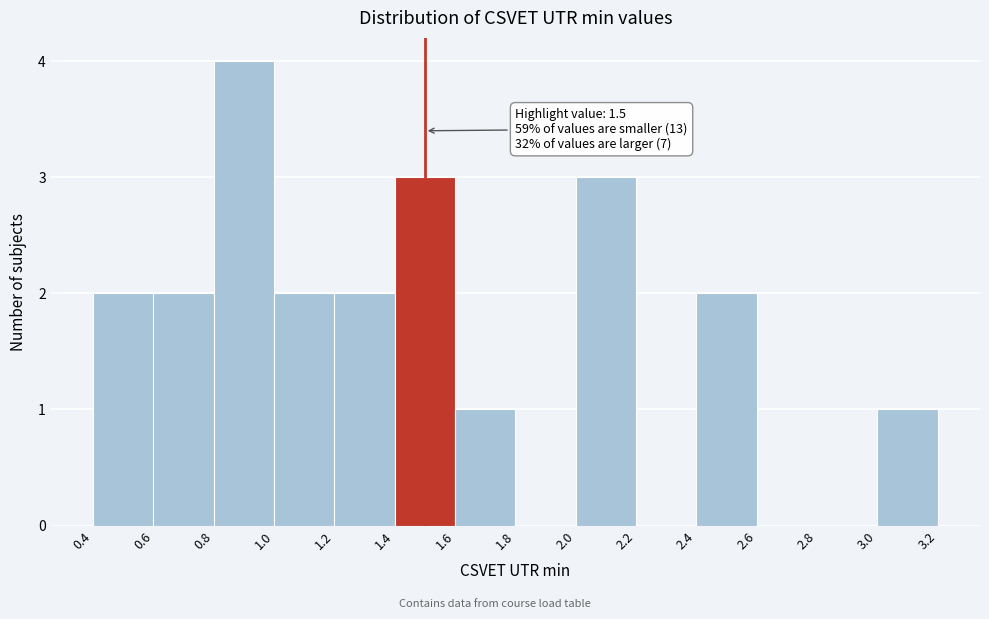

Which range on the x-axis has the tallest bar?

0.8 to 1.0